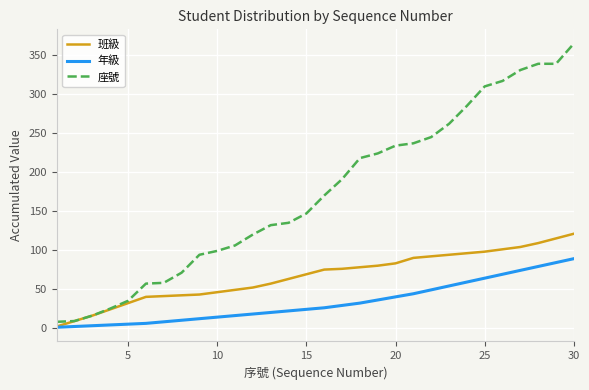

What is the greatest value displayed?

365